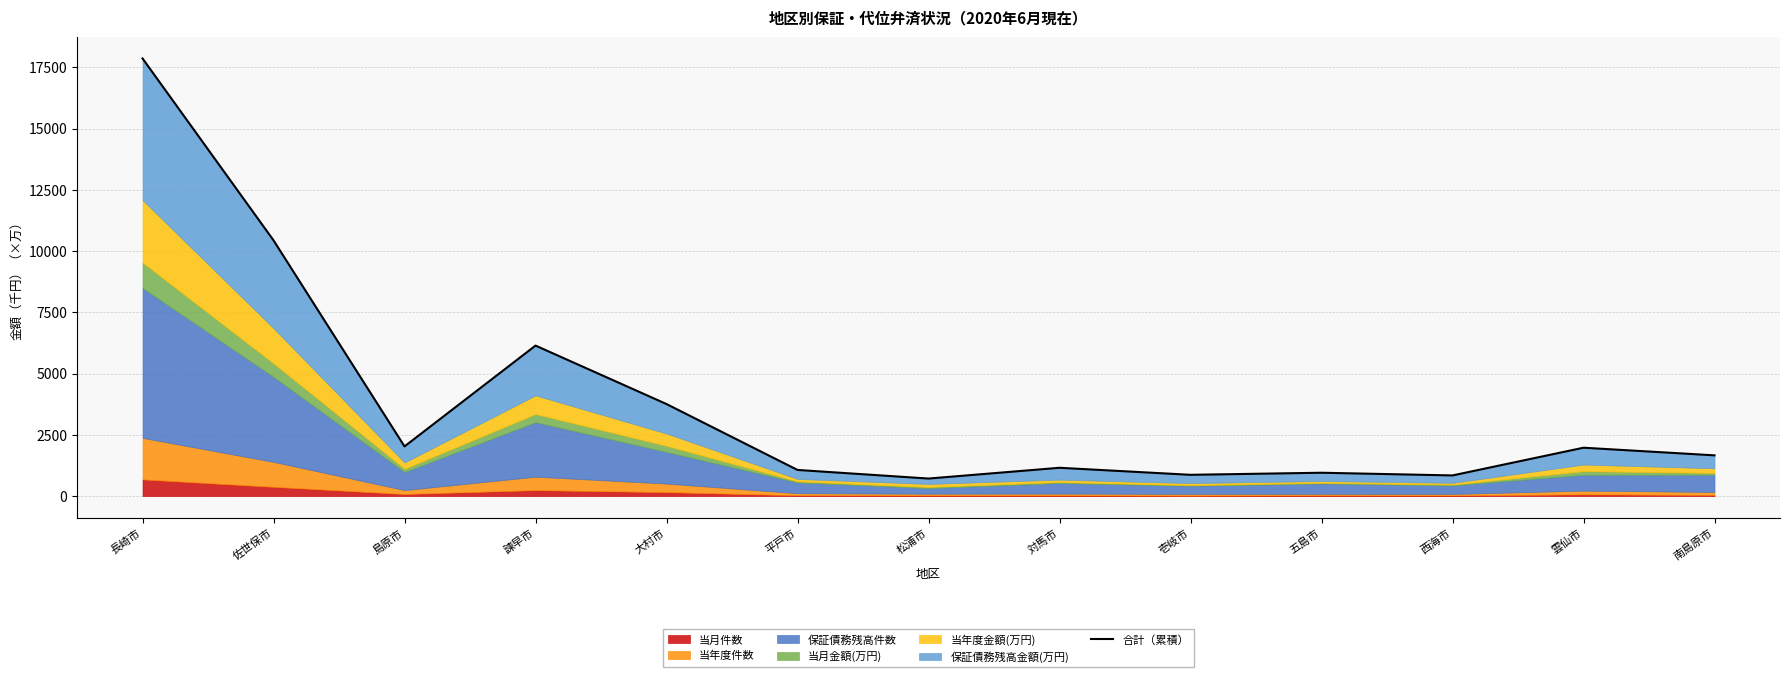

At which label does the data first exceed 1661?

長崎市